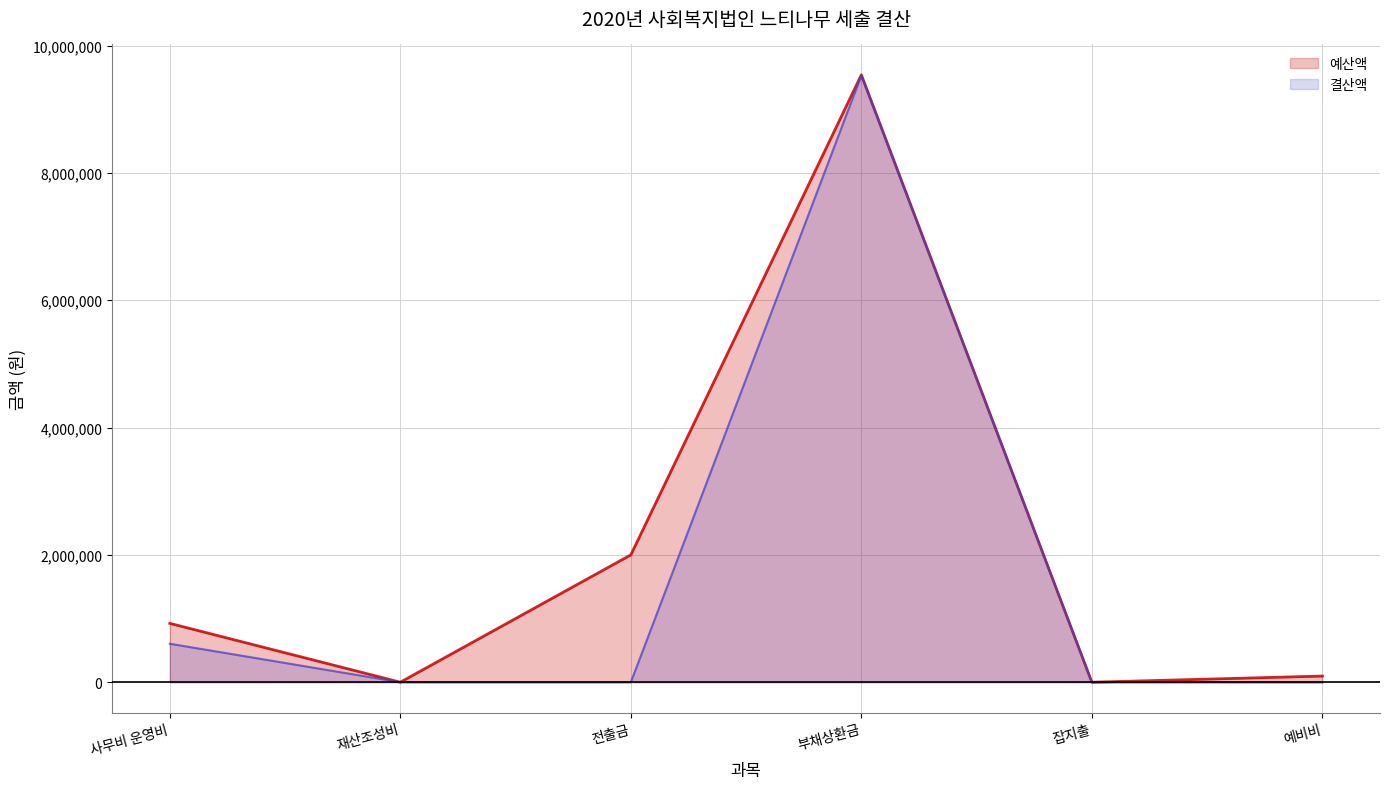

Which has a higher value, 부채상환금 or 사무비 운영비?

부채상환금